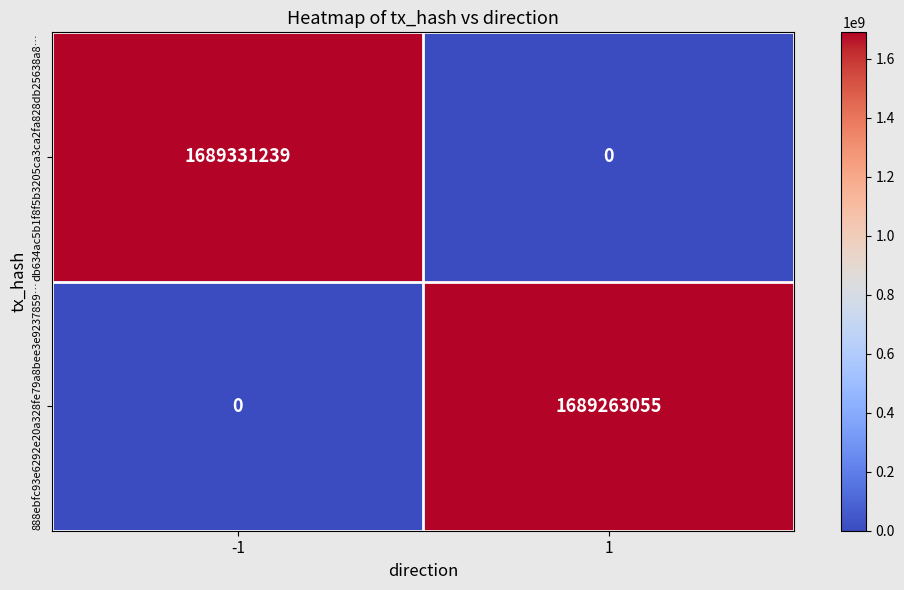

The value of db634ac5b1f8f5b3205ca3ca2fa828db25638a8… at -1 is 1689331239. True or false?

True